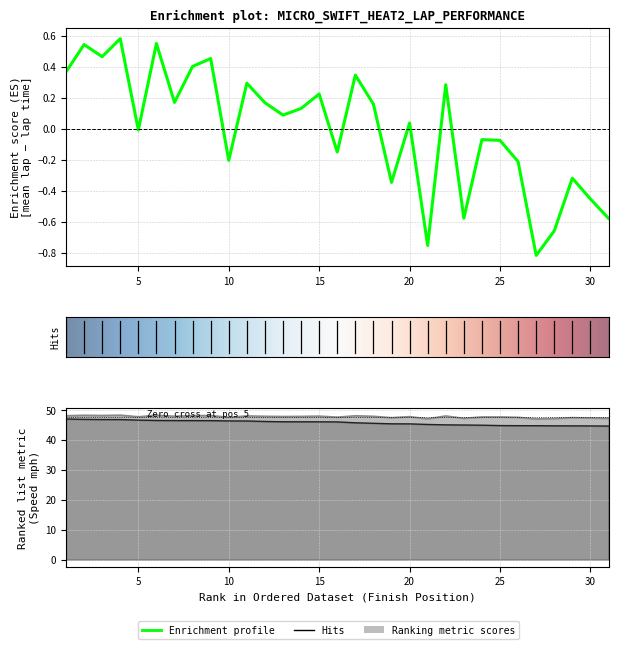

Count the number of categories in the chart.

31